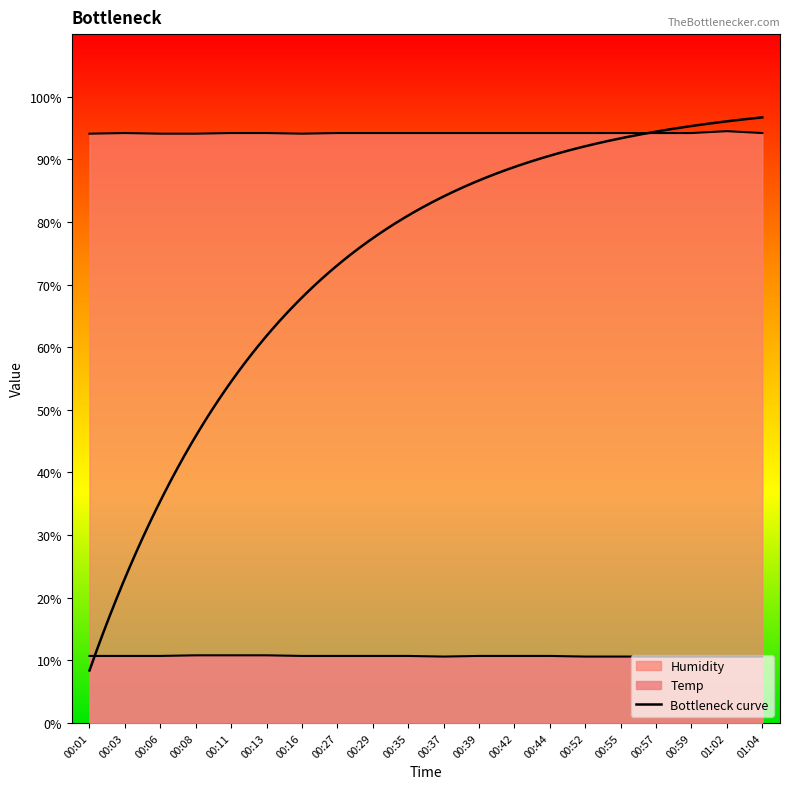

Which category has the highest value across all series?

01:02